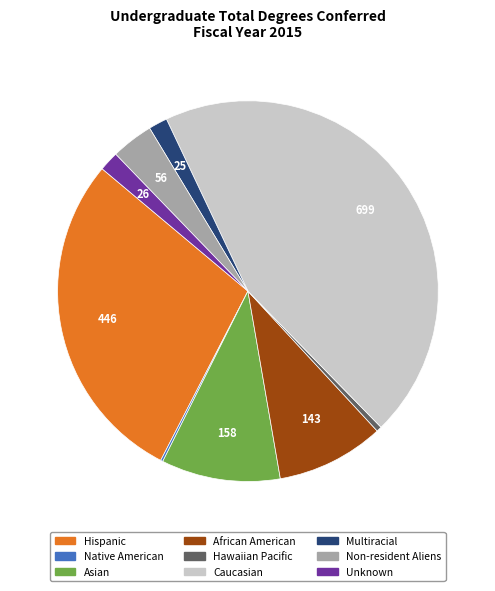

The Caucasian slice represents 45% of the pie. True or false?

True